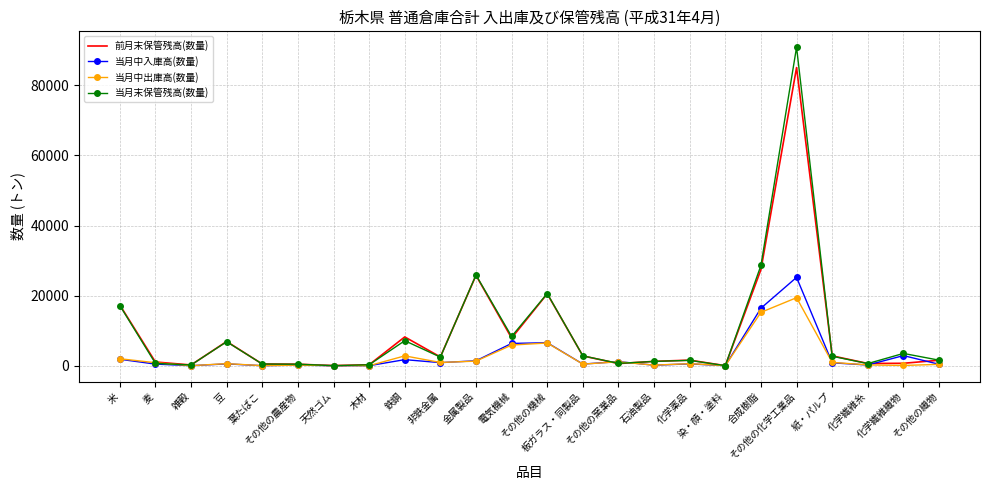

What position from the left is 化学繊維織物?

23